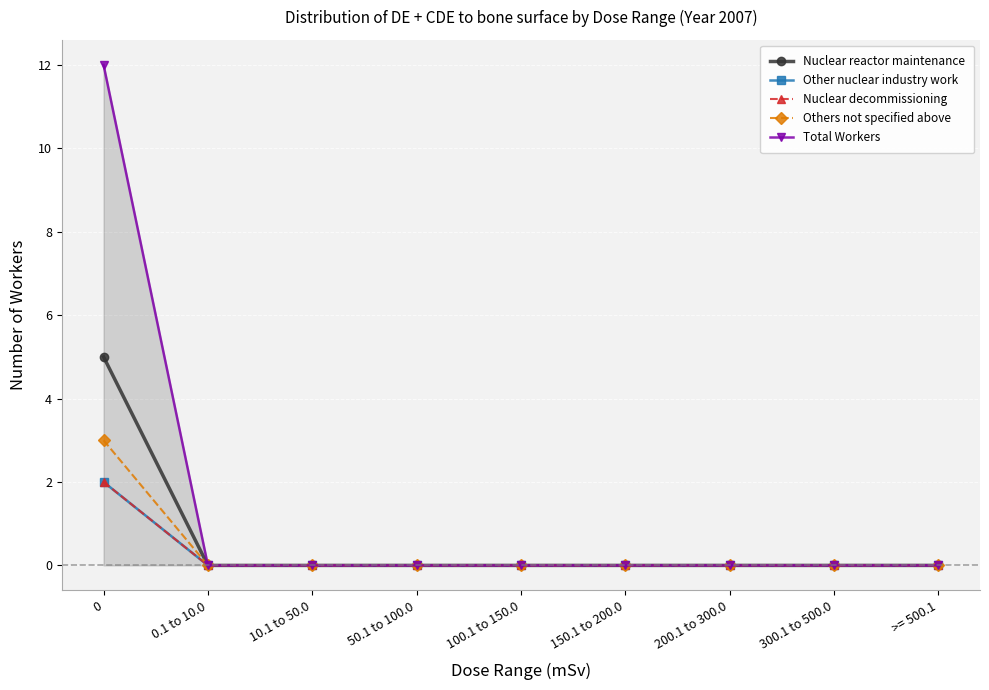

Does the chart have visible grid lines?

Yes